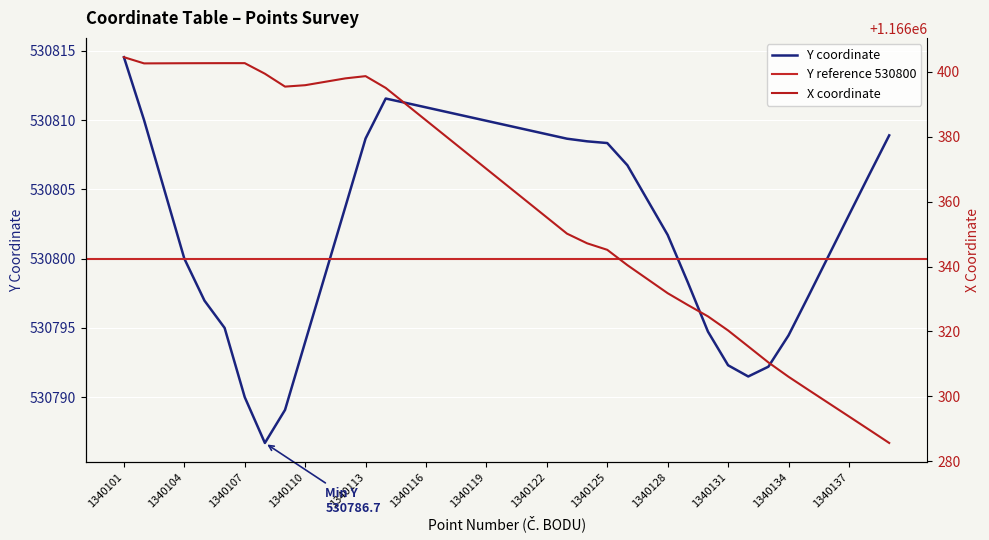

True or false: X coordinate and Y coordinate intersect in this chart.

False